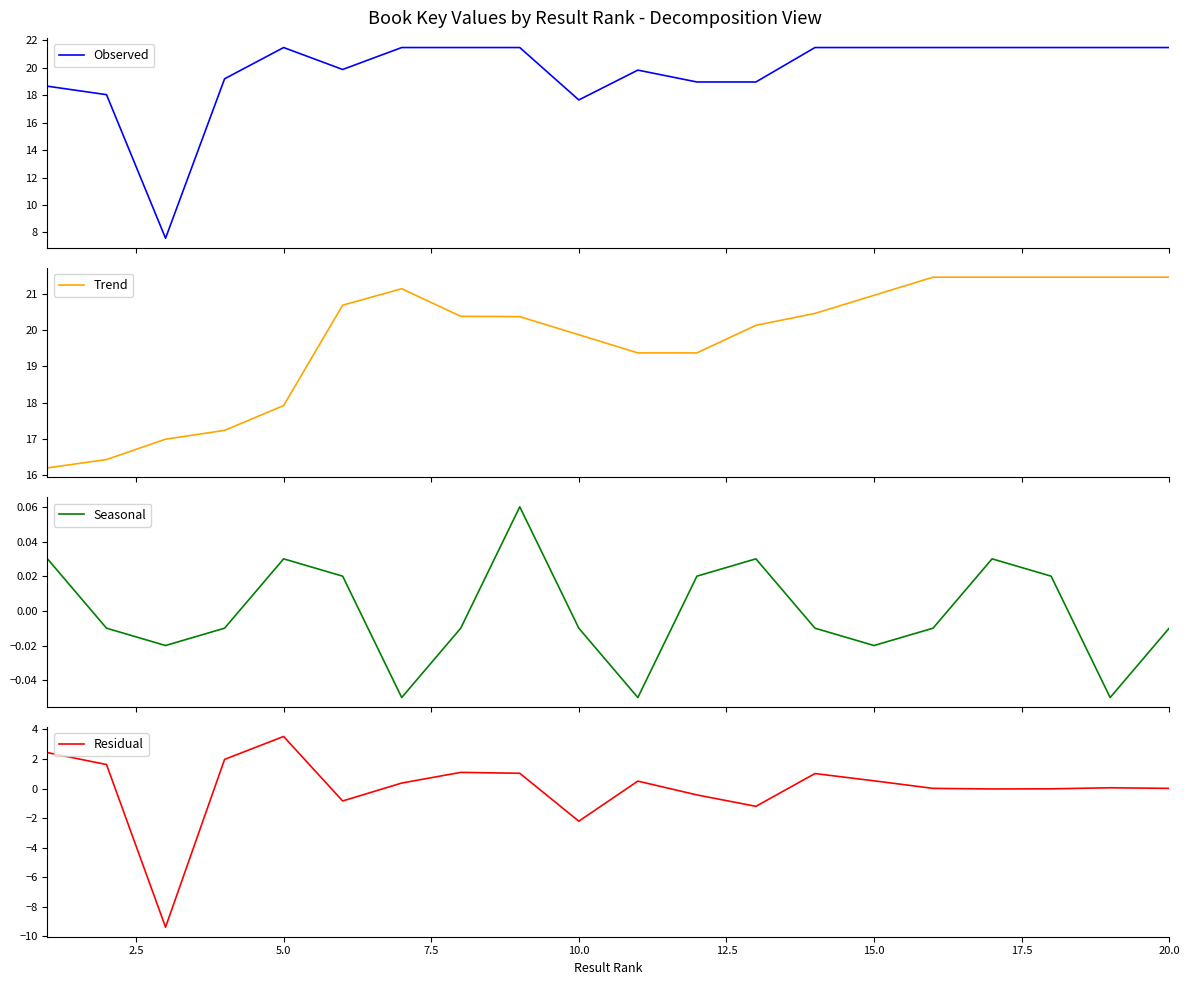

True or false: Trend and Seasonal intersect in this chart.

False